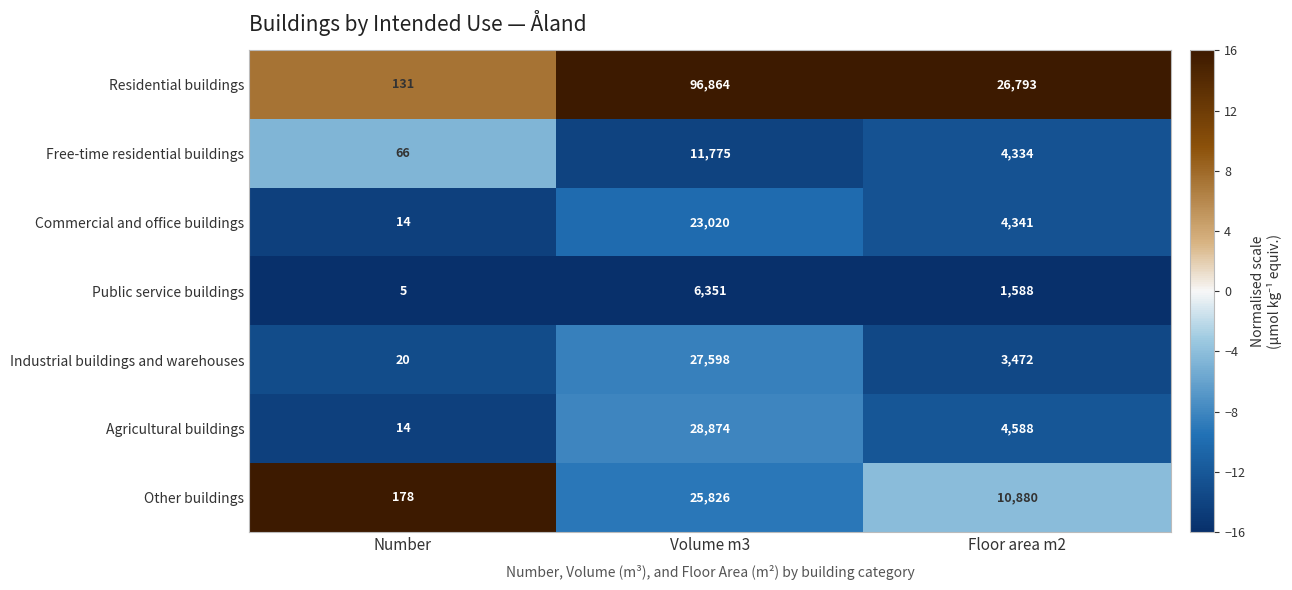

At which label does Other buildings first exceed 10880?

Volume m3